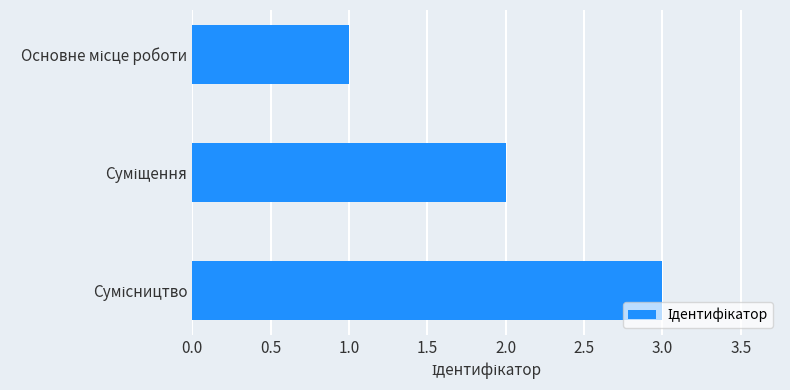

What is the sum of all values?

6